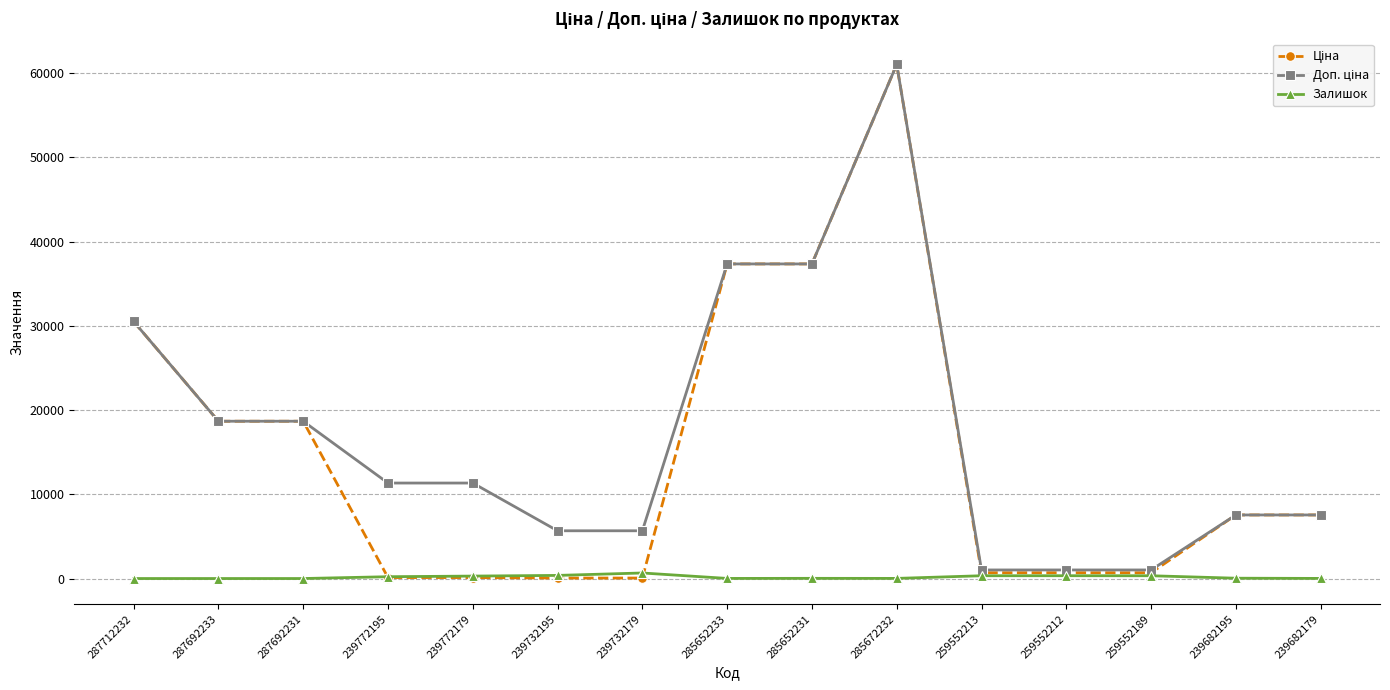

What is the difference between the highest and lowest values at 287692233?

18671.5